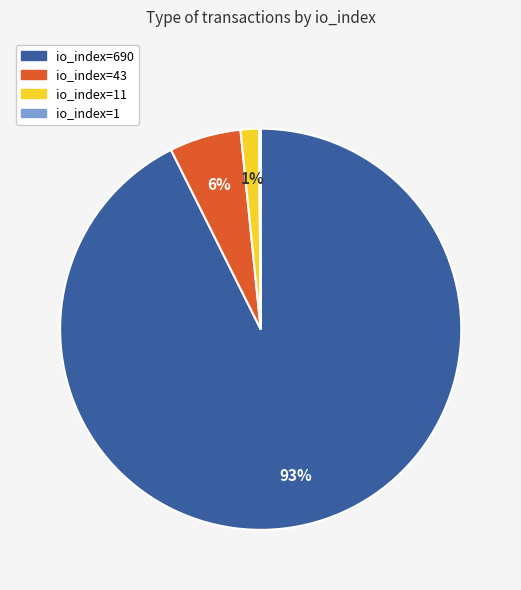

Is it true that io_index=43 is 1% of the pie?

False